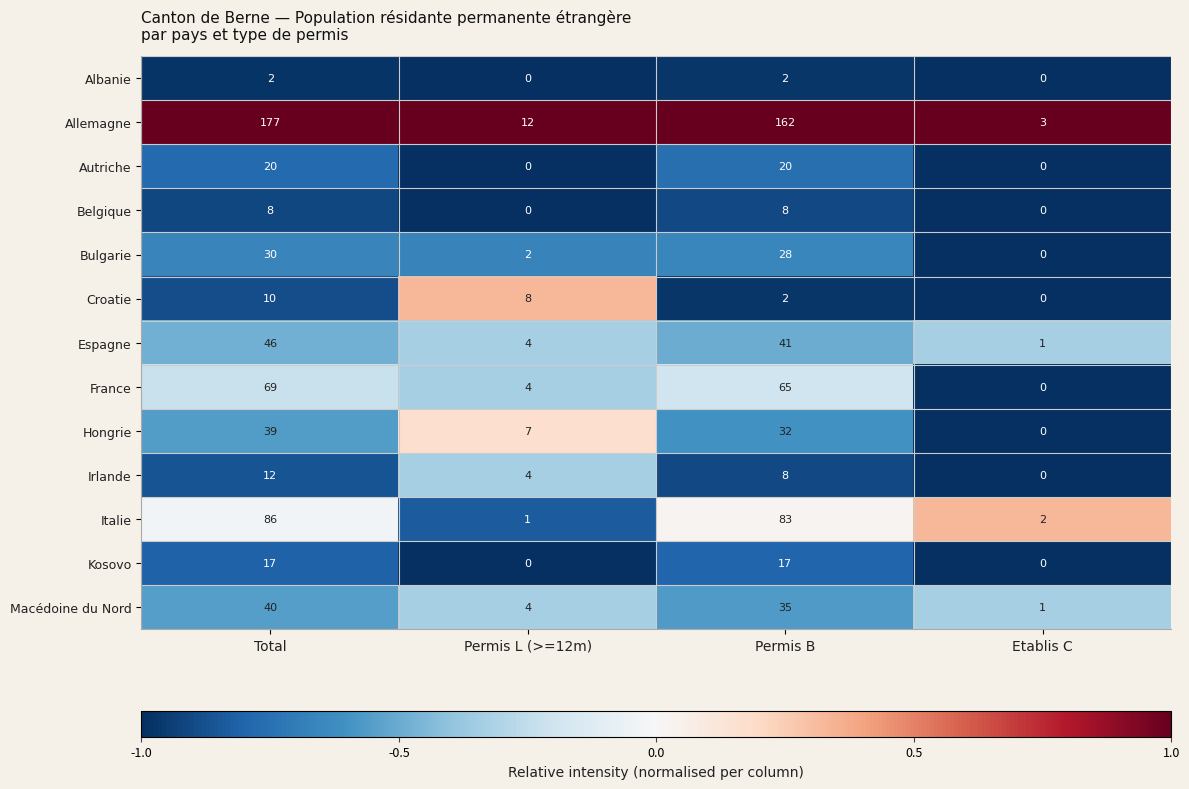

Rank the series at Total from highest to lowest value.

Allemagne, Italie, France, Espagne, Macédoine du Nord, Hongrie, Bulgarie, Autriche, Kosovo, Irlande, Croatie, Belgique, Albanie